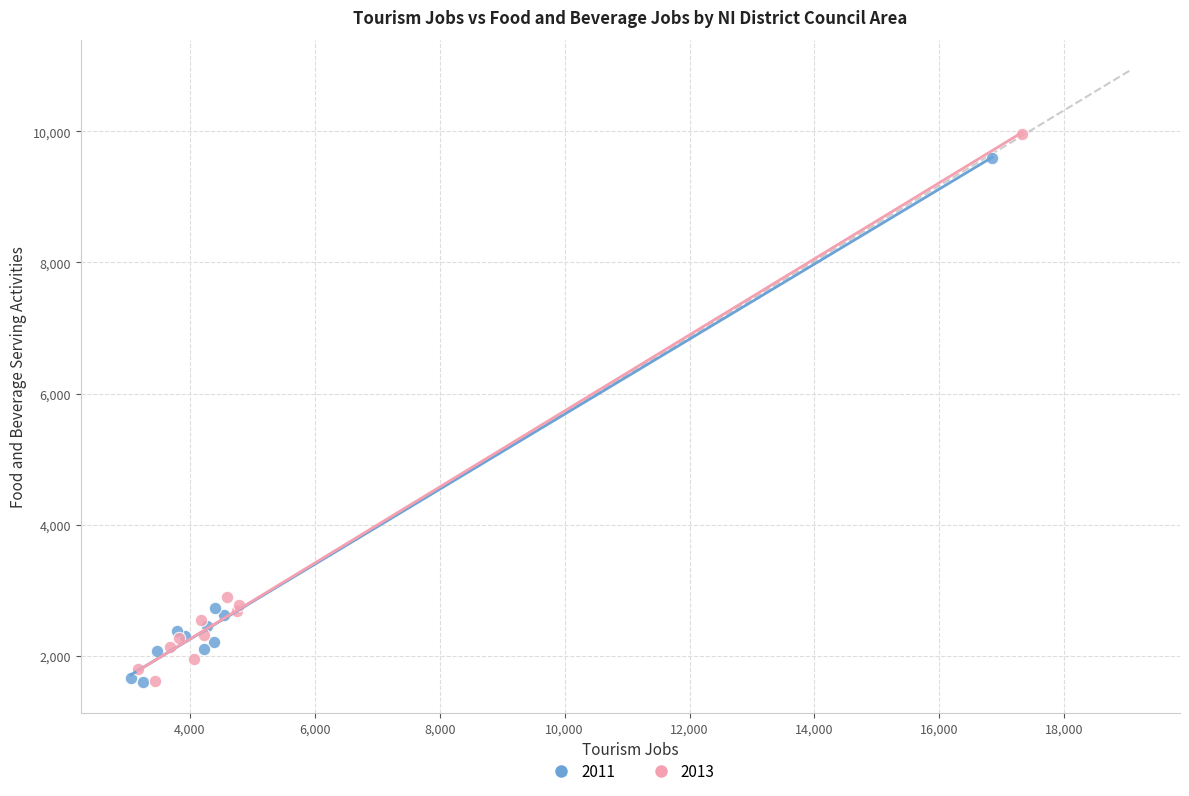

Which series contains the highest Y value?

2013